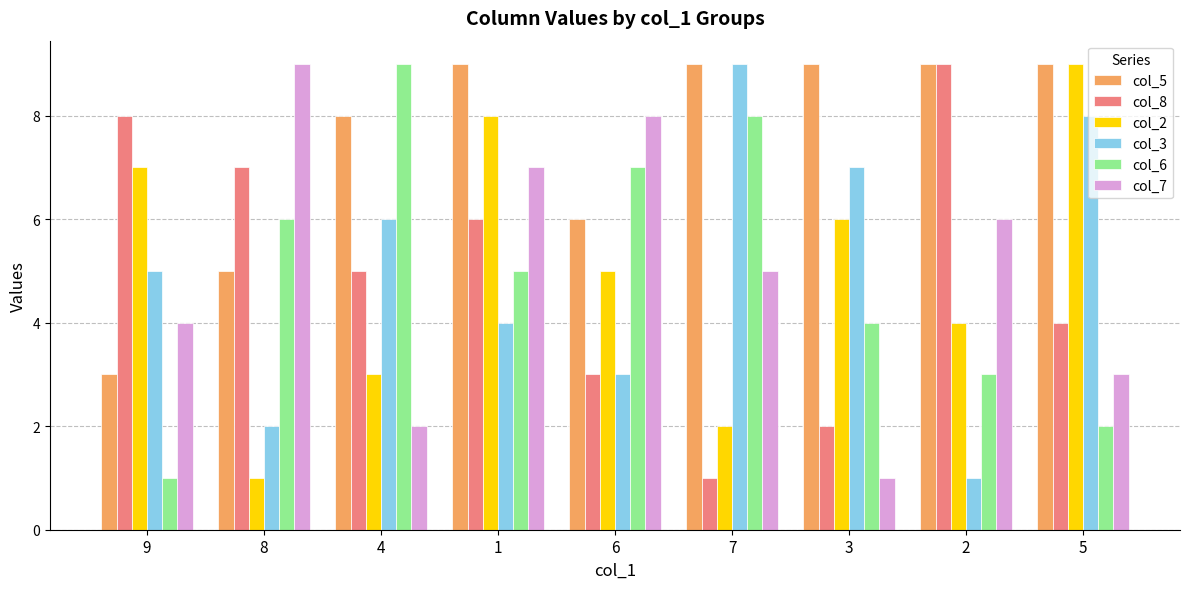

How many col_6 values are between 3 and 7?

5